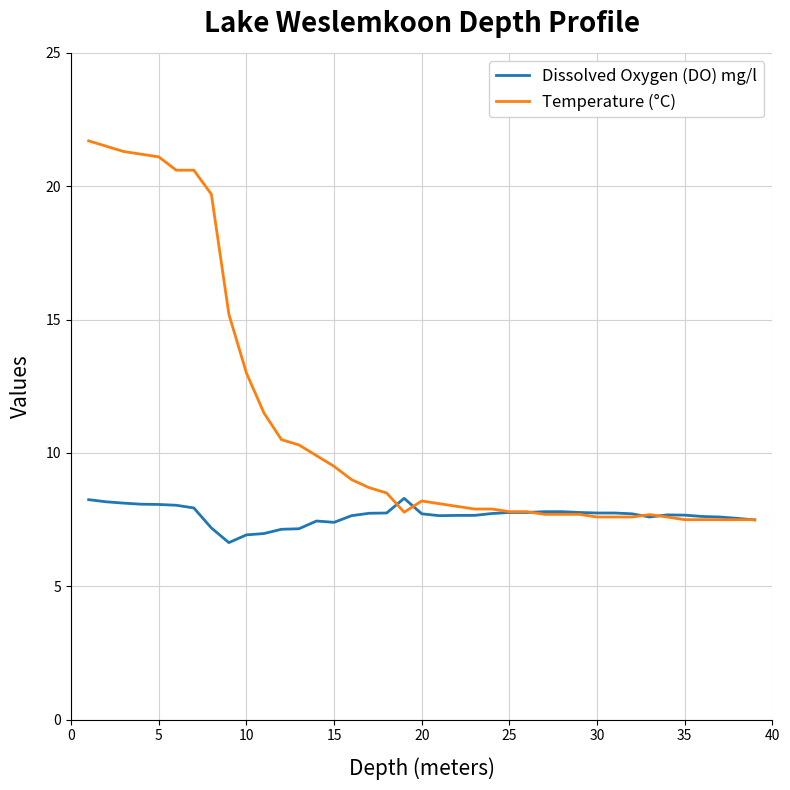

At how many categories does at least one series exceed 12?

10